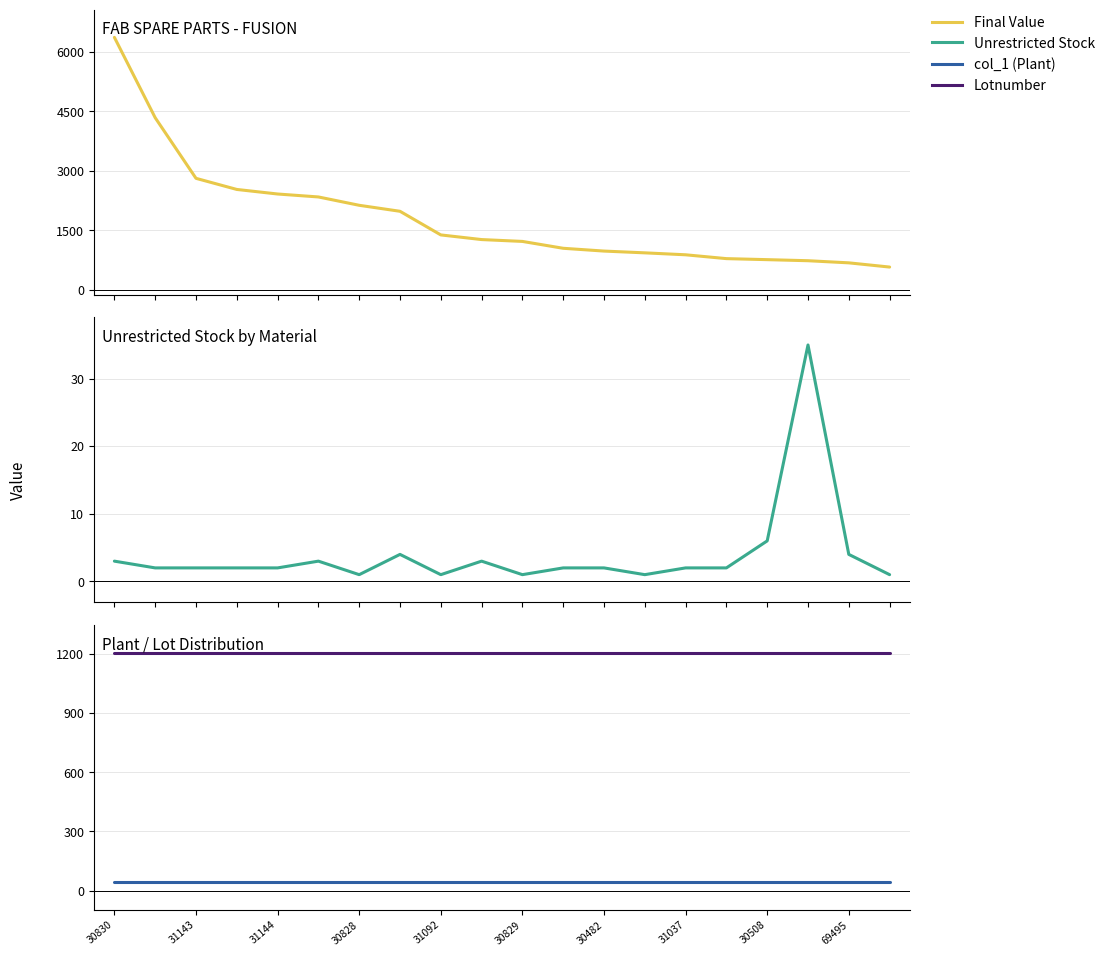

What is the spread (max minus min) of values at 30508?

1202.0